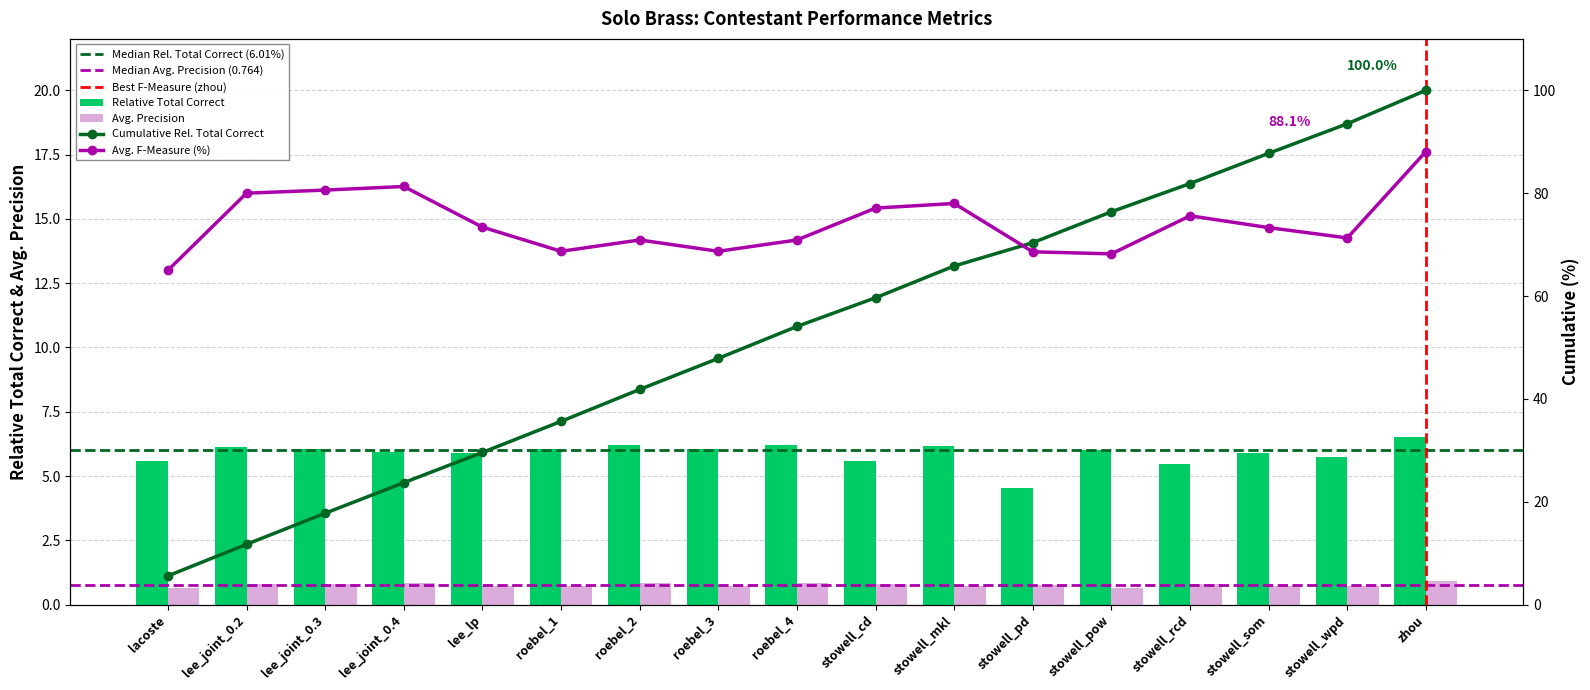

At which category is the sum across all series the highest?

zhou